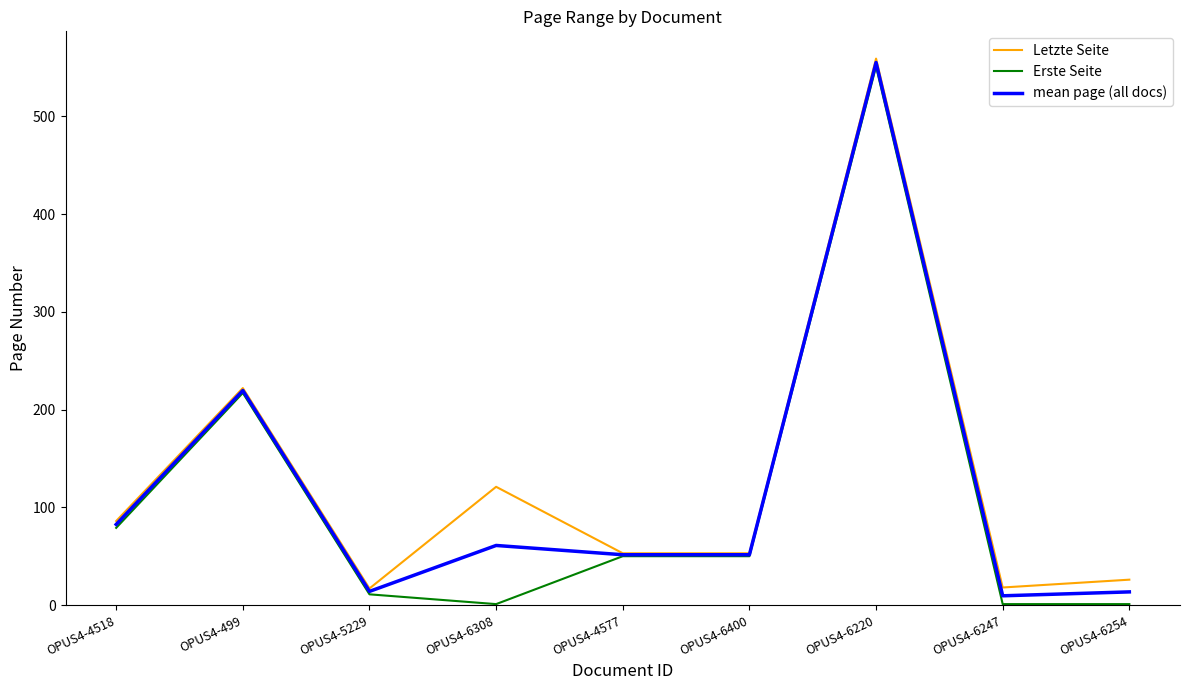

What is the sum of all Erste Seite values?

961.0